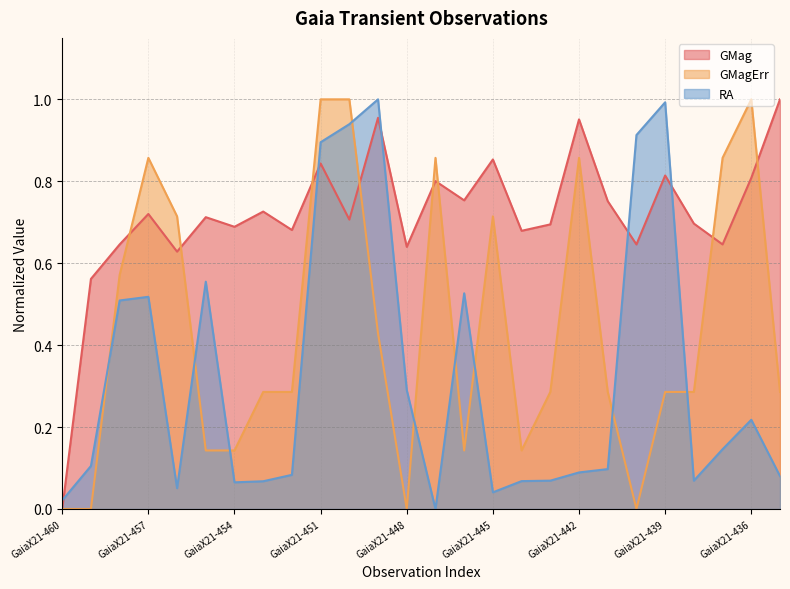

Reading left to right, transcribe all the data shown in this chart.

GMag: GaiaX21-460=0.0	GaiaX21-459=0.6	GaiaX21-458=0.6	GaiaX21-457=0.7	GaiaX21-456=0.6	GaiaX21-455=0.7	GaiaX21-454=0.7	GaiaX21-453=0.7	GaiaX21-452=0.7	GaiaX21-451=0.8	GaiaX21-450=0.7	GaiaX21-449=1.0	GaiaX21-448=0.6	GaiaX21-447=0.8	GaiaX21-446=0.8	GaiaX21-445=0.9	GaiaX21-444=0.7	GaiaX21-443=0.7	GaiaX21-442=1.0	GaiaX21-441=0.8	GaiaX21-440=0.6	GaiaX21-439=0.8	GaiaX21-438=0.7	GaiaX21-437=0.6	GaiaX21-436=0.8	GaiaX21-435=1.0
GMagErr: GaiaX21-460=0.0	GaiaX21-459=0.0	GaiaX21-458=0.6	GaiaX21-457=0.9	GaiaX21-456=0.7	GaiaX21-455=0.1	GaiaX21-454=0.1	GaiaX21-453=0.3	GaiaX21-452=0.3	GaiaX21-451=1.0	GaiaX21-450=1.0	GaiaX21-449=0.4	GaiaX21-448=0.0	GaiaX21-447=0.9	GaiaX21-446=0.1	GaiaX21-445=0.7	GaiaX21-444=0.1	GaiaX21-443=0.3	GaiaX21-442=0.9	GaiaX21-441=0.3	GaiaX21-440=0.0	GaiaX21-439=0.3	GaiaX21-438=0.3	GaiaX21-437=0.9	GaiaX21-436=1.0	GaiaX21-435=0.3
RA: GaiaX21-460=0.0	GaiaX21-459=0.1	GaiaX21-458=0.5	GaiaX21-457=0.5	GaiaX21-456=0.1	GaiaX21-455=0.6	GaiaX21-454=0.1	GaiaX21-453=0.1	GaiaX21-452=0.1	GaiaX21-451=0.9	GaiaX21-450=0.9	GaiaX21-449=1.0	GaiaX21-448=0.3	GaiaX21-447=0.0	GaiaX21-446=0.5	GaiaX21-445=0.0	GaiaX21-444=0.1	GaiaX21-443=0.1	GaiaX21-442=0.1	GaiaX21-441=0.1	GaiaX21-440=0.9	GaiaX21-439=1.0	GaiaX21-438=0.1	GaiaX21-437=0.1	GaiaX21-436=0.2	GaiaX21-435=0.1